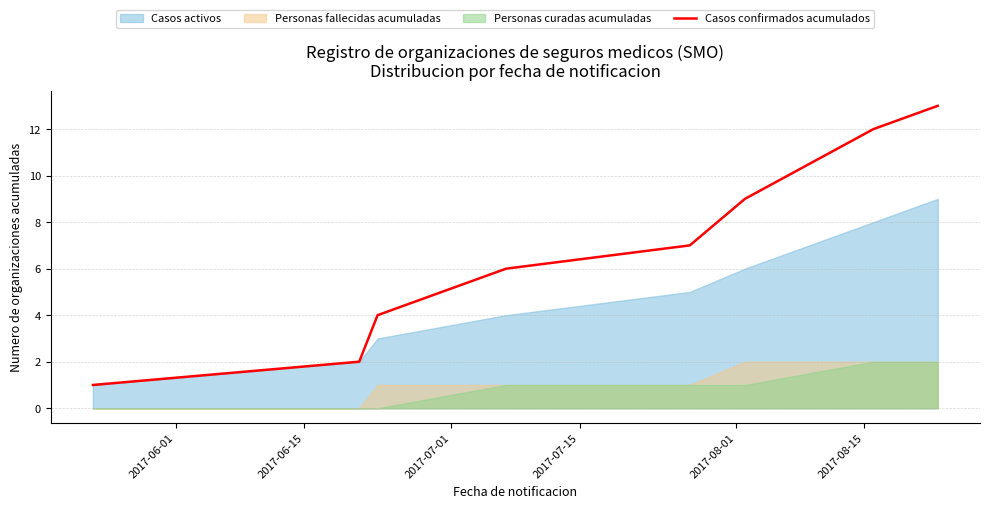

At which label does the data first exceed 7?

2017-08-15